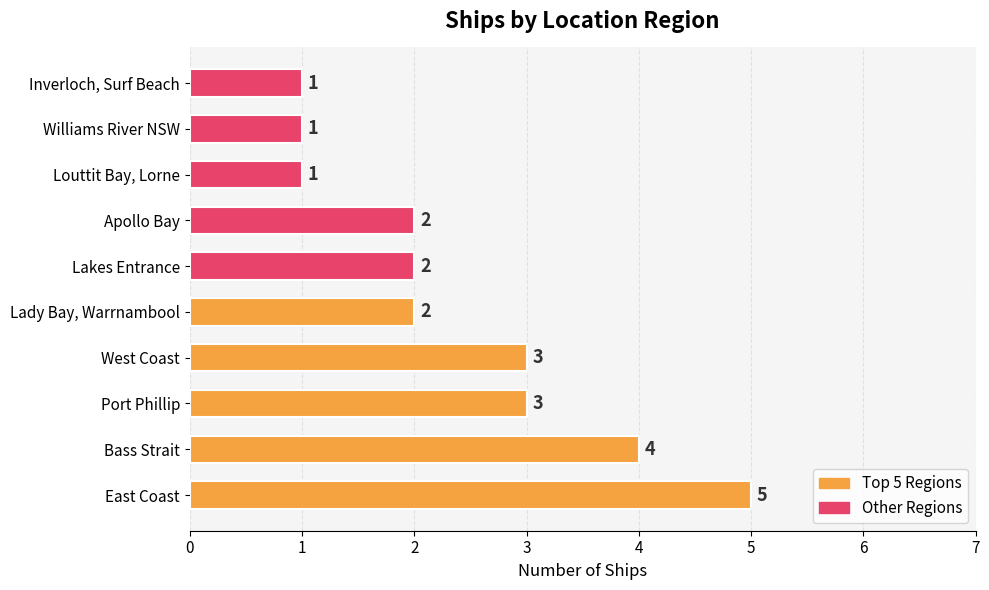

Is it true that the value at East Coast is 2?

False